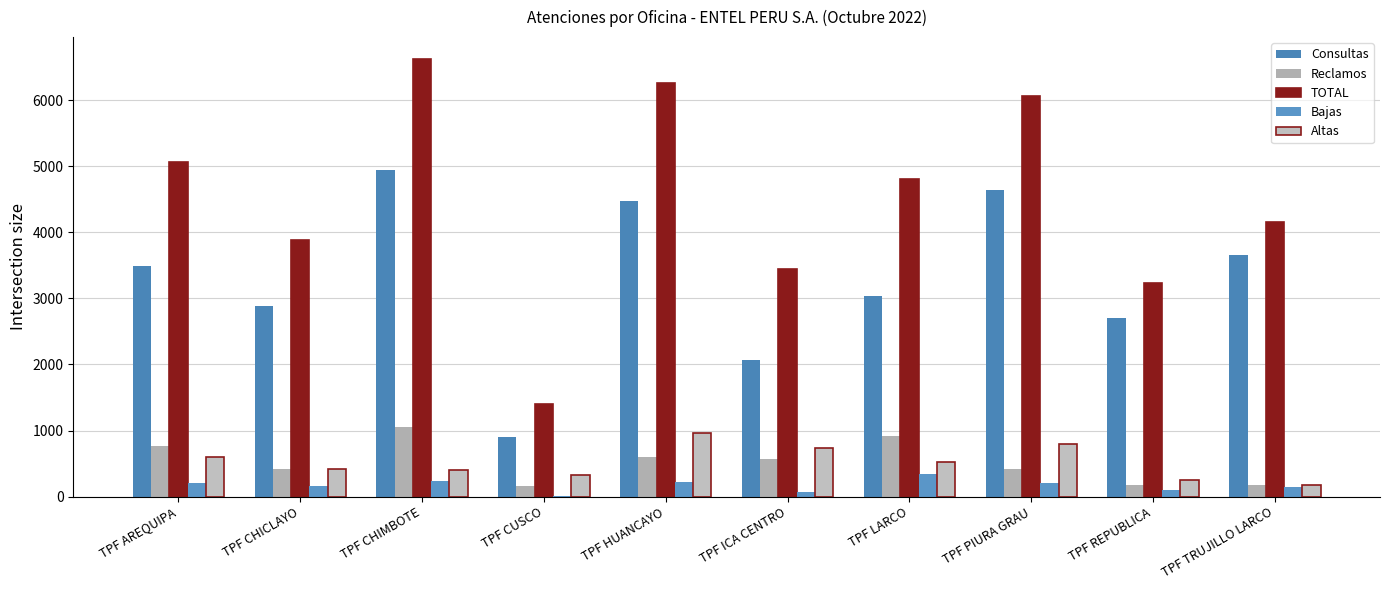

At which label is Altas closest to 567?

TPF AREQUIPA